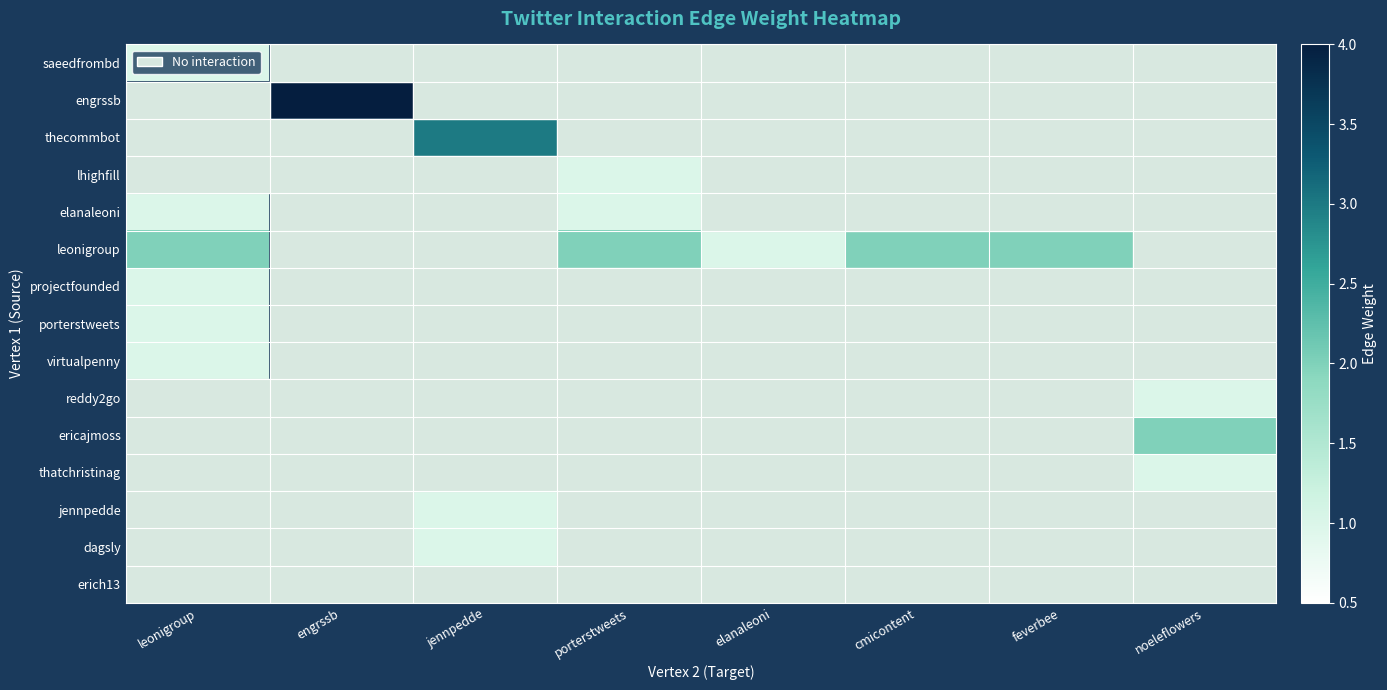

How many distinct data groups are displayed?

15